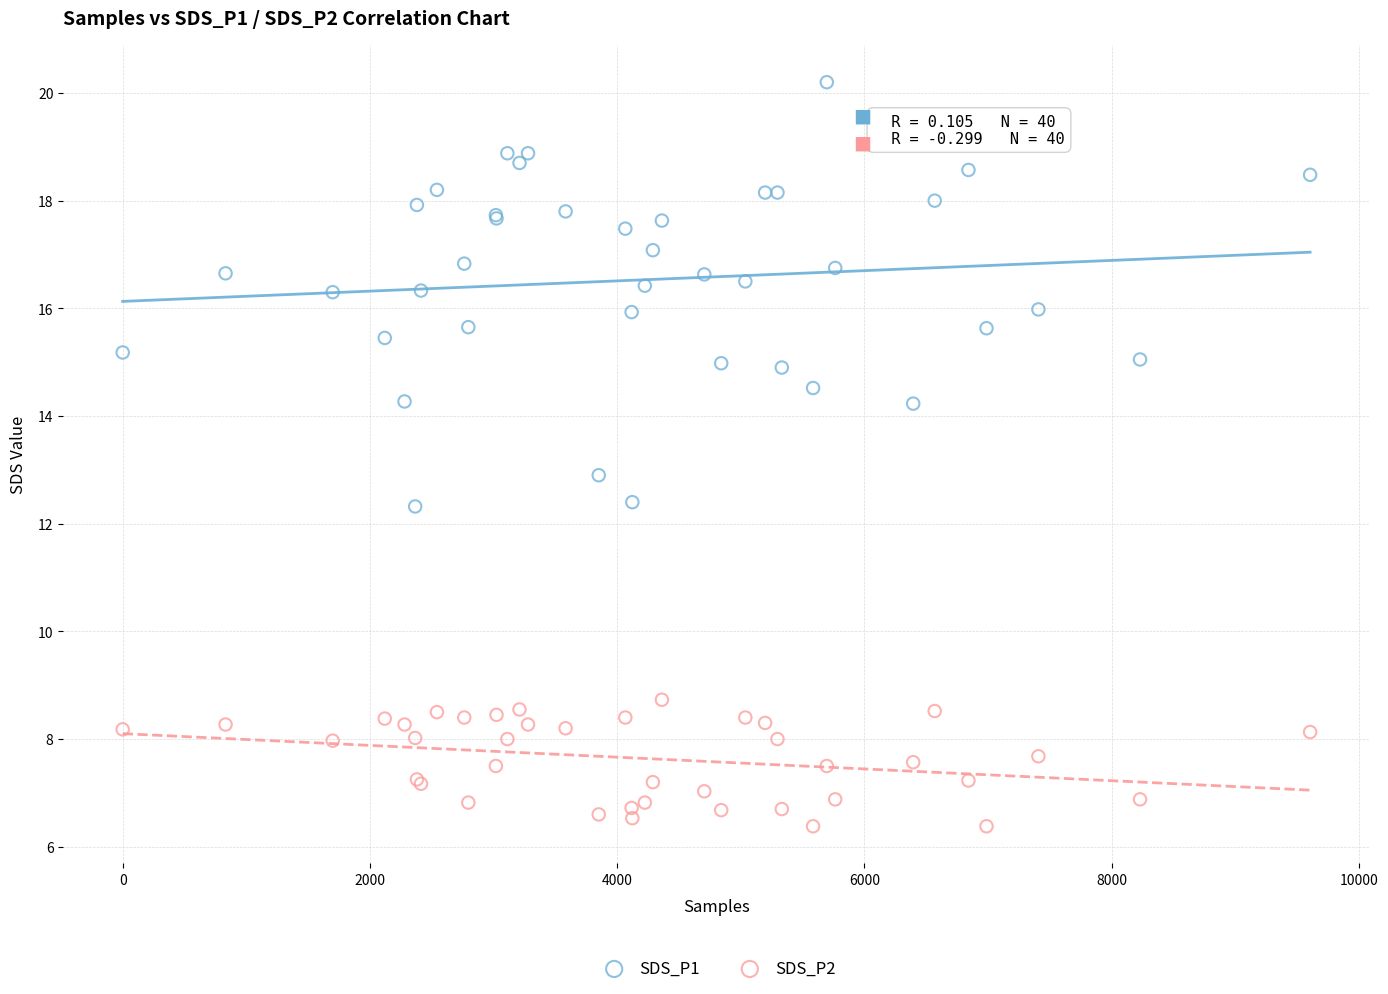

Which series contains the lowest Y value?

SDS_P2